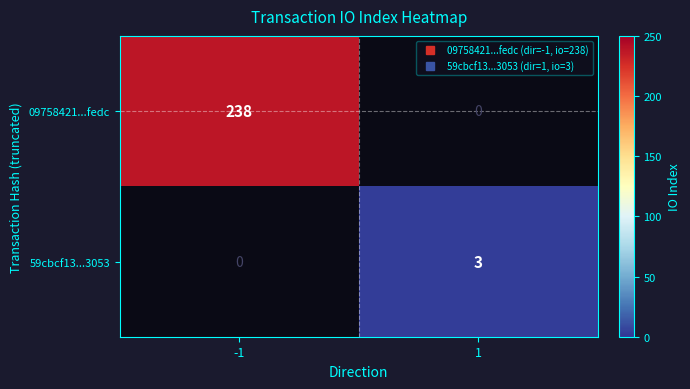

Which series changed the most between -1 and 1?

09758421...fedc